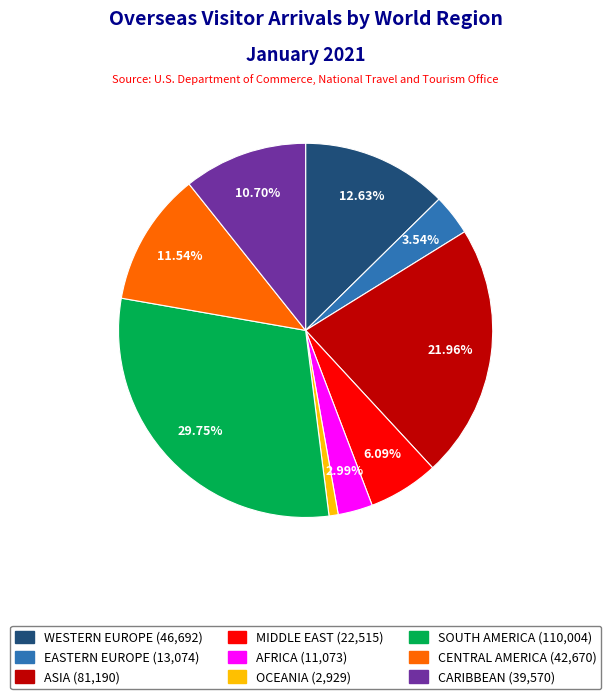

What percentage is the EASTERN EUROPE slice, to the nearest percent?

4%